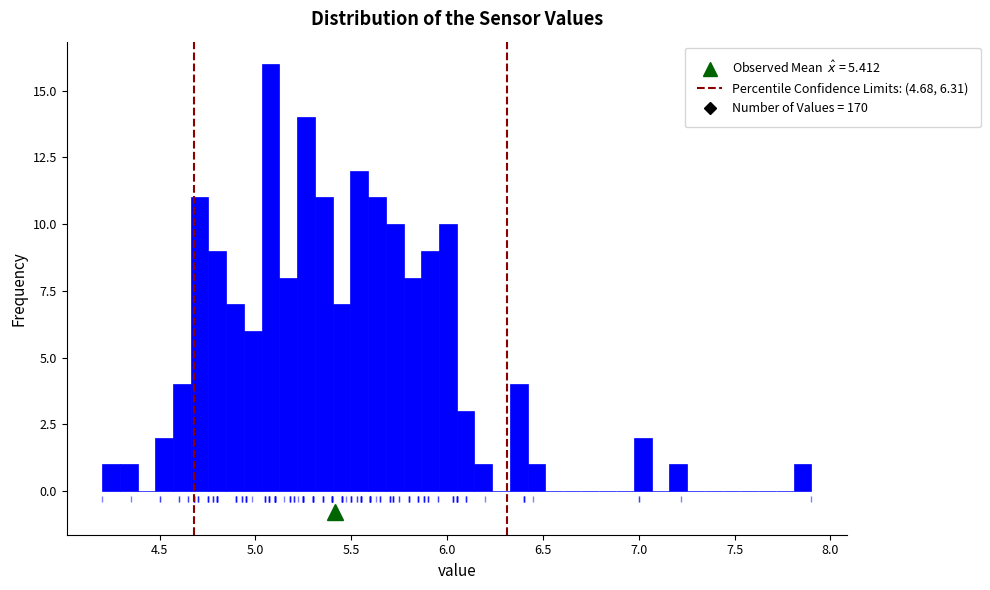

Read against the x-axis, roughly where is the centre of the tallest bar?

5.10